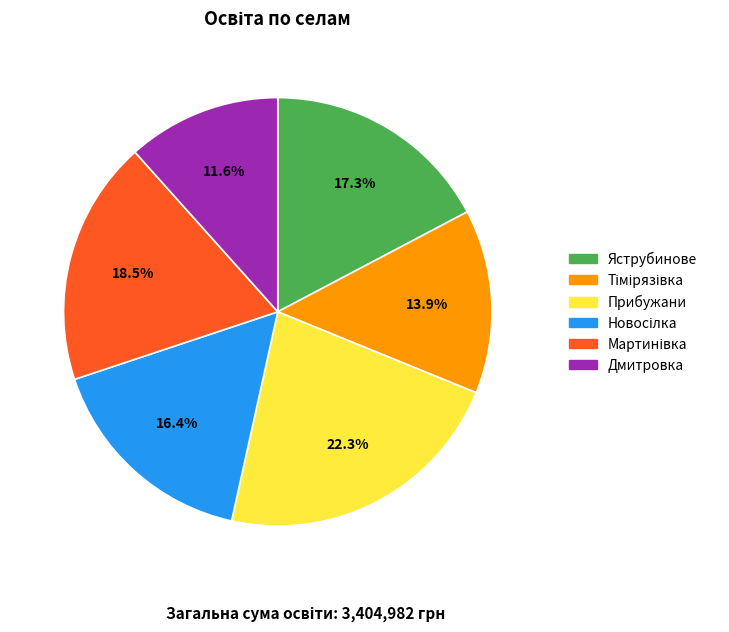

Which category has the biggest portion of the pie?

Прибужани